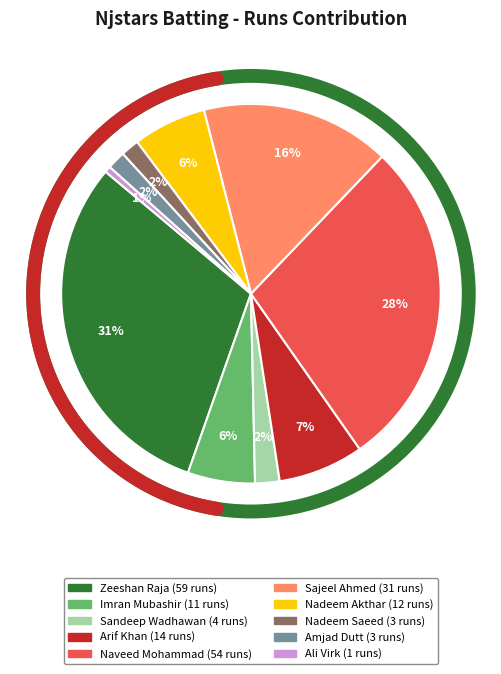

Does Nadeem Saeed account for over 50% of the chart?

No